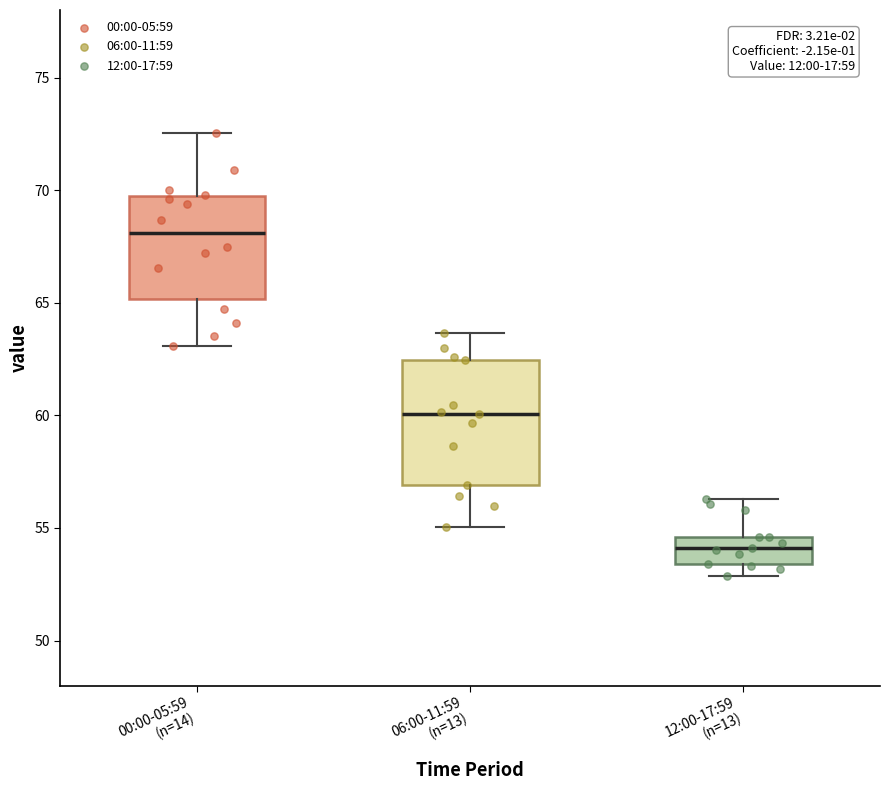

Which box's median line is the lowest?

12:00-17:59 (n=13)